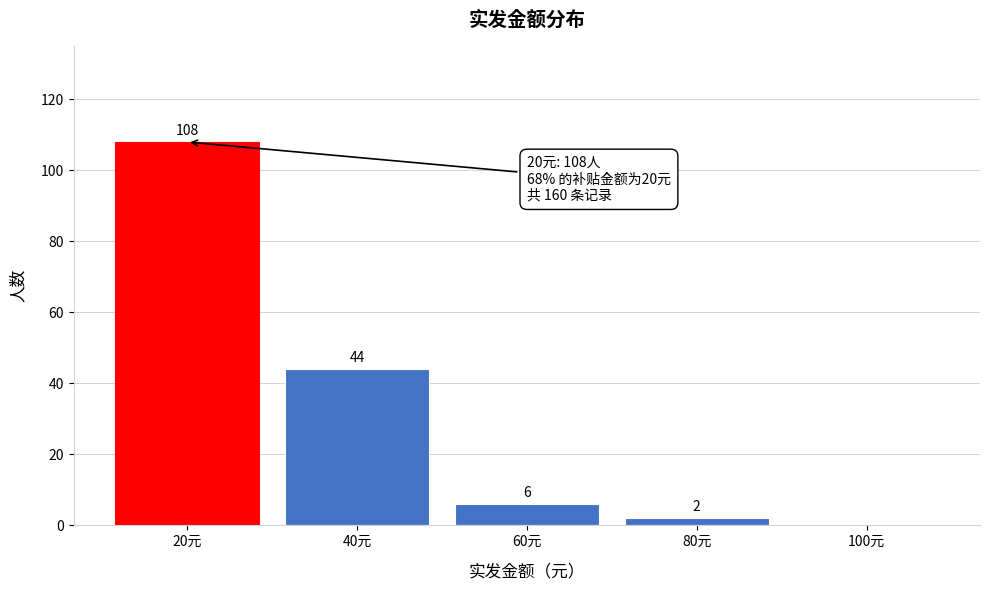

Which range on the x-axis has the tallest bar?

10 to 30